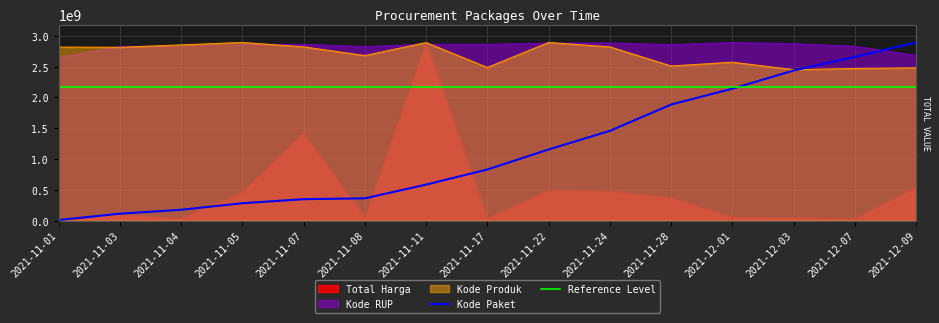

What is the spread (max minus min) of values at 2021-11-03?

2731633680.9